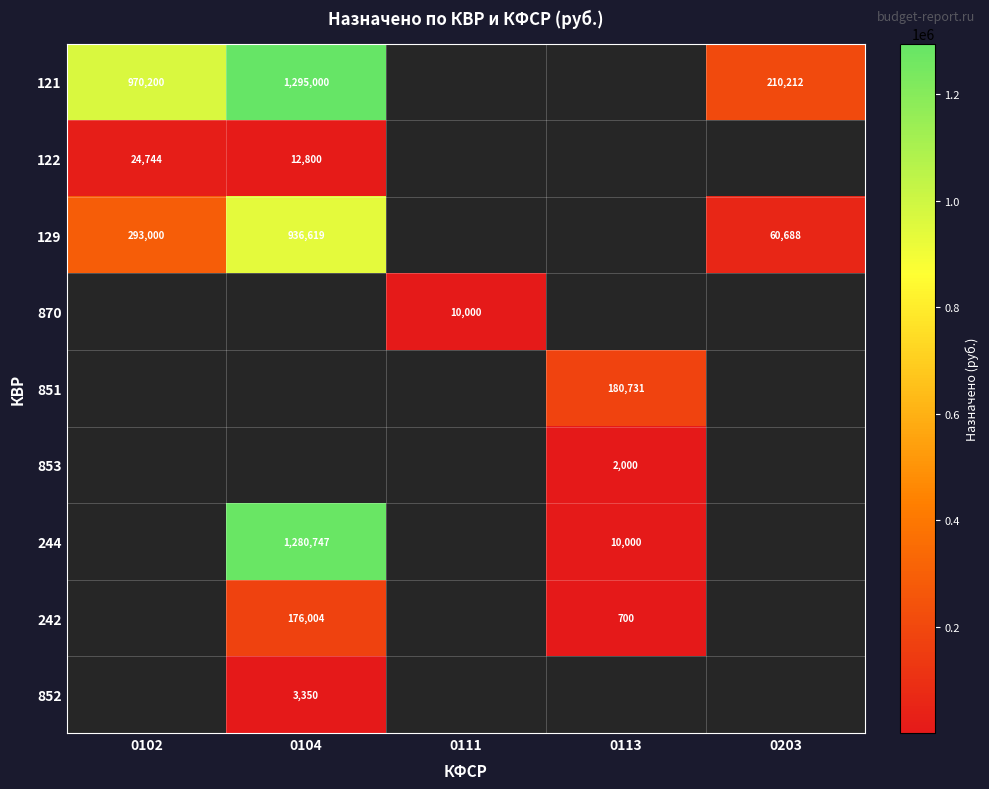

How many series are shown in this chart?

9